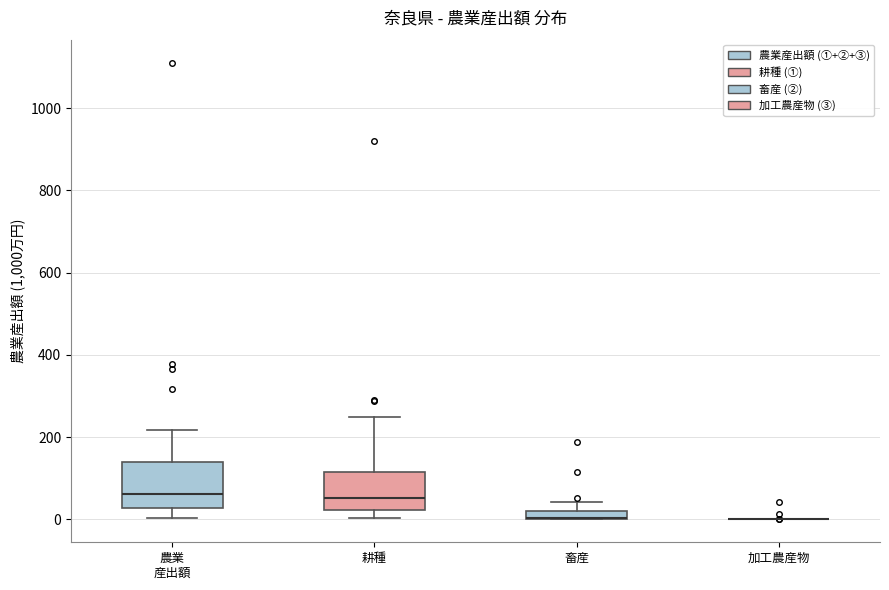

Comparing the boxes themselves (not the whiskers), which one is the tallest?

農業 産出額